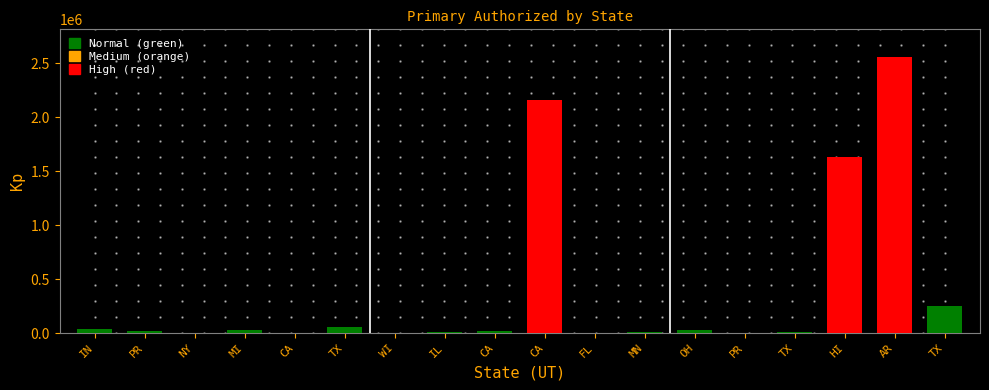

What is the change in value from PR to TX?

+252492.7